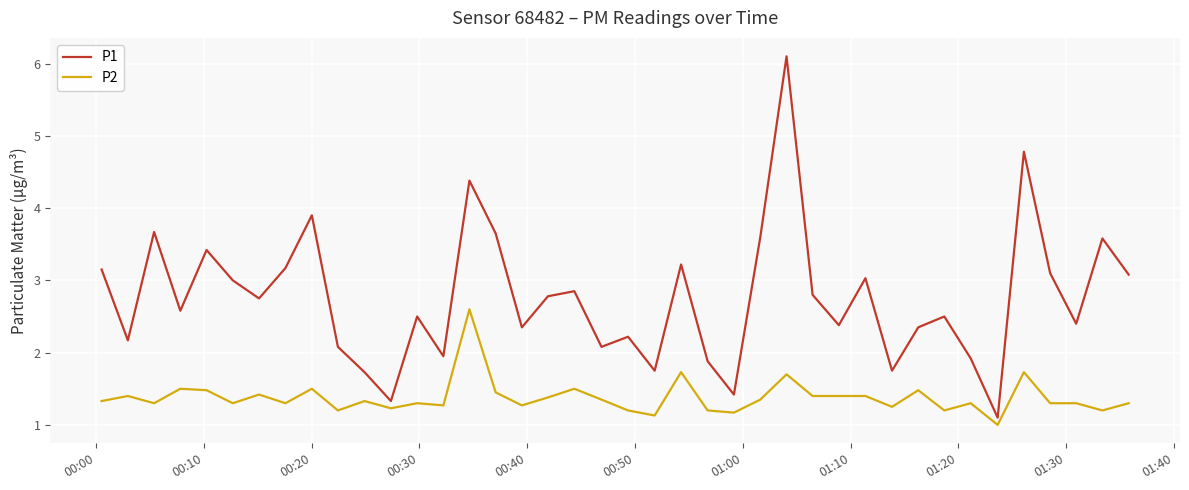

What is the minimum value for P1?

1.1